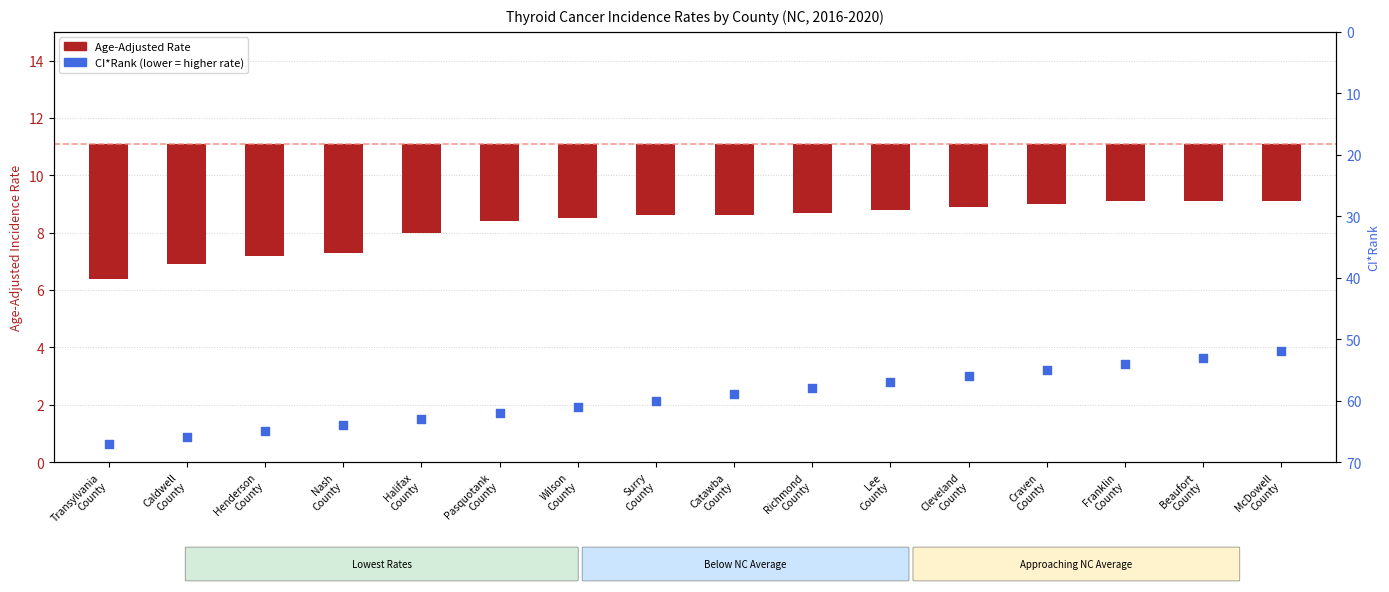

At how many categories does at least one series exceed 10?

16